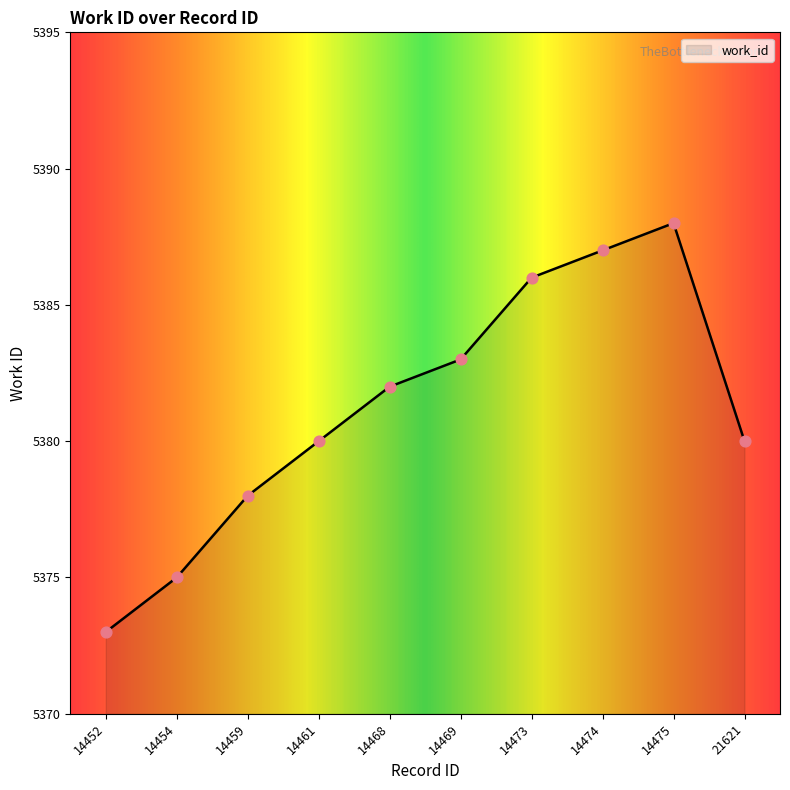

Approximately how many times larger is the value at 14459 compared to 14469?

1.0